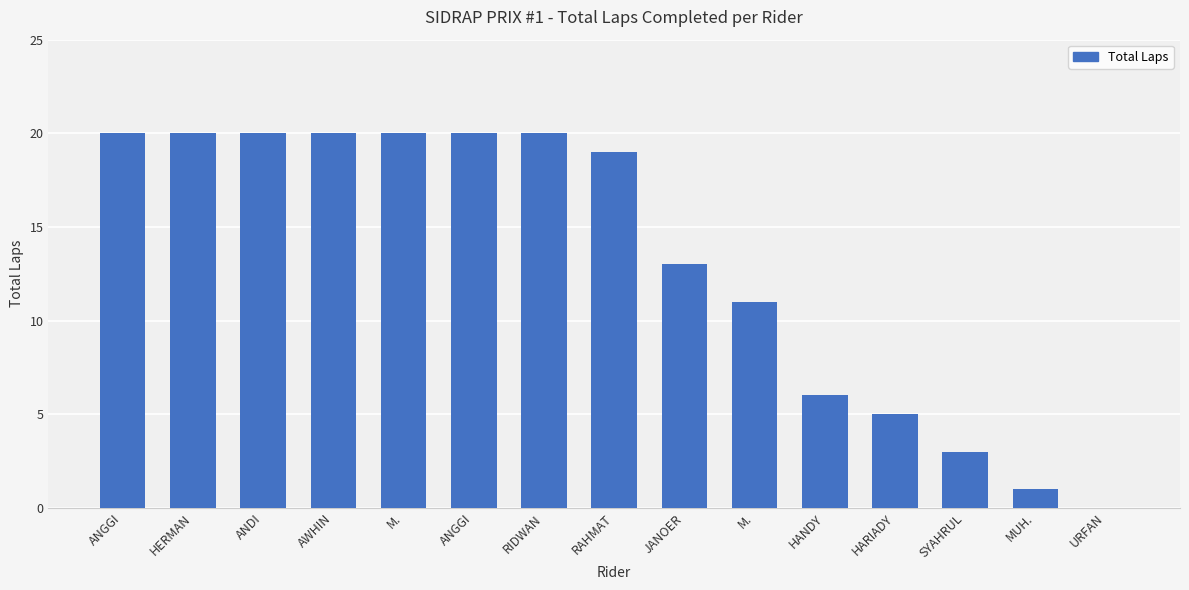

Are the bars horizontal?

No